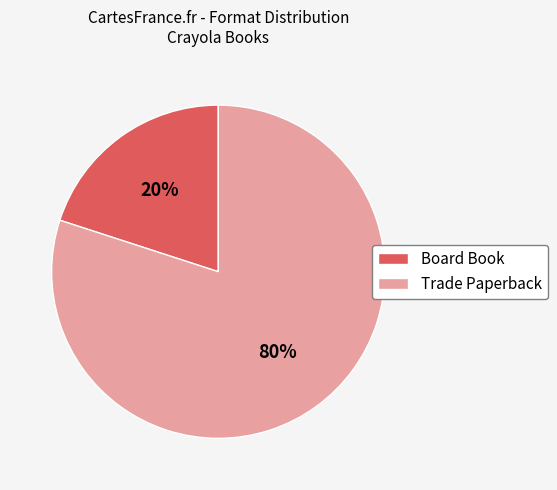

What percentage is the Trade Paperback slice, to the nearest percent?

80%